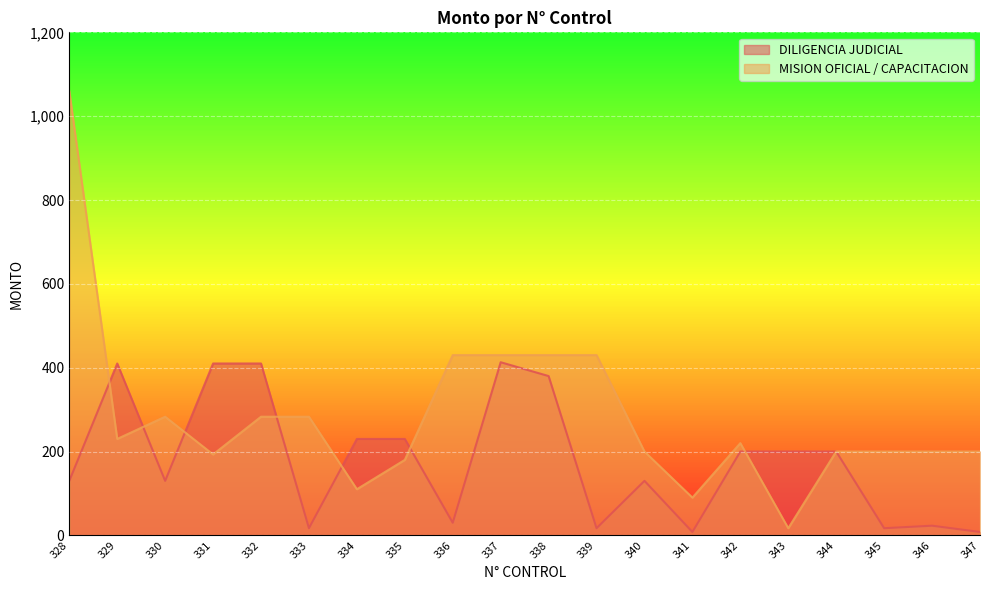

How many values in the DILIGENCIA JUDICIAL series are below 200?

10